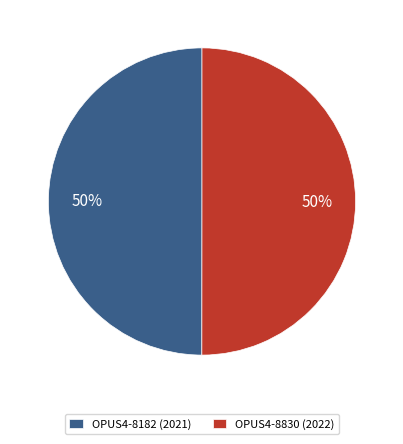

Is it true that OPUS4-8830 (2022) is 42% of the pie?

False